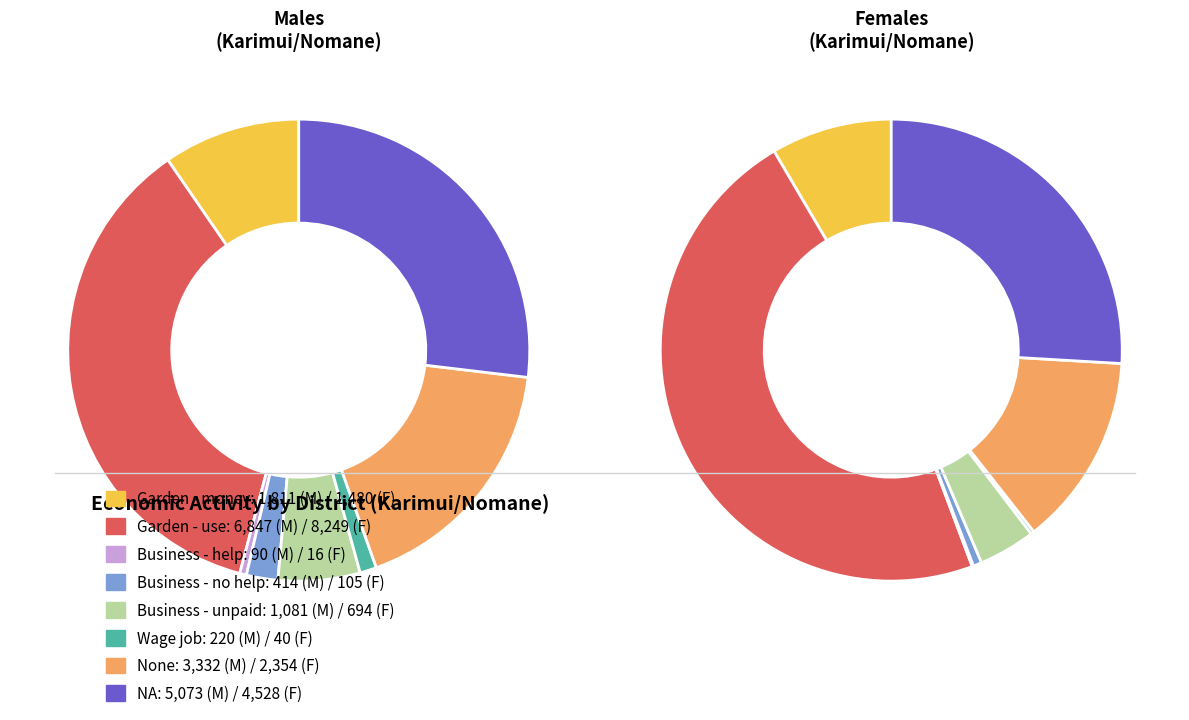

What percentage do 7 and 6 together represent?

44.5%